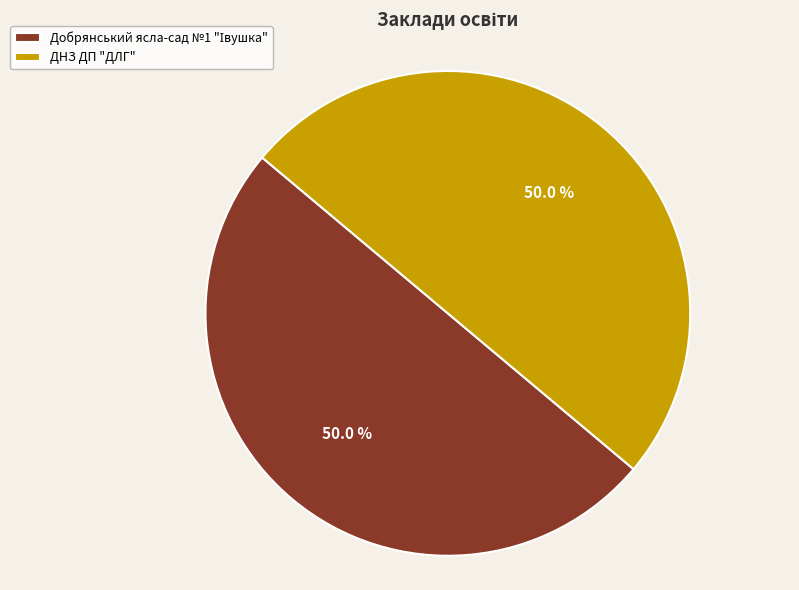

What percentage is NOT represented by ДНЗ ДП "ДЛГ"?

50.0%